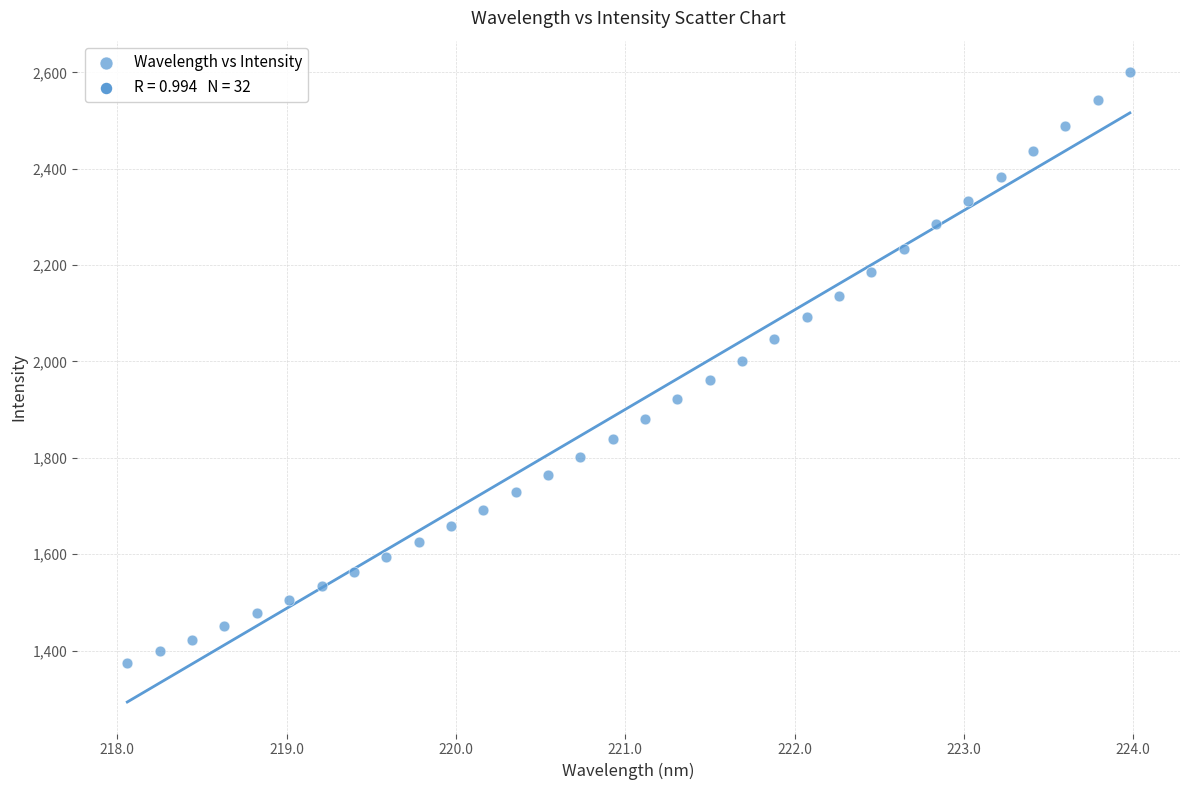

What is the range of X values (max minus min)?

5.9